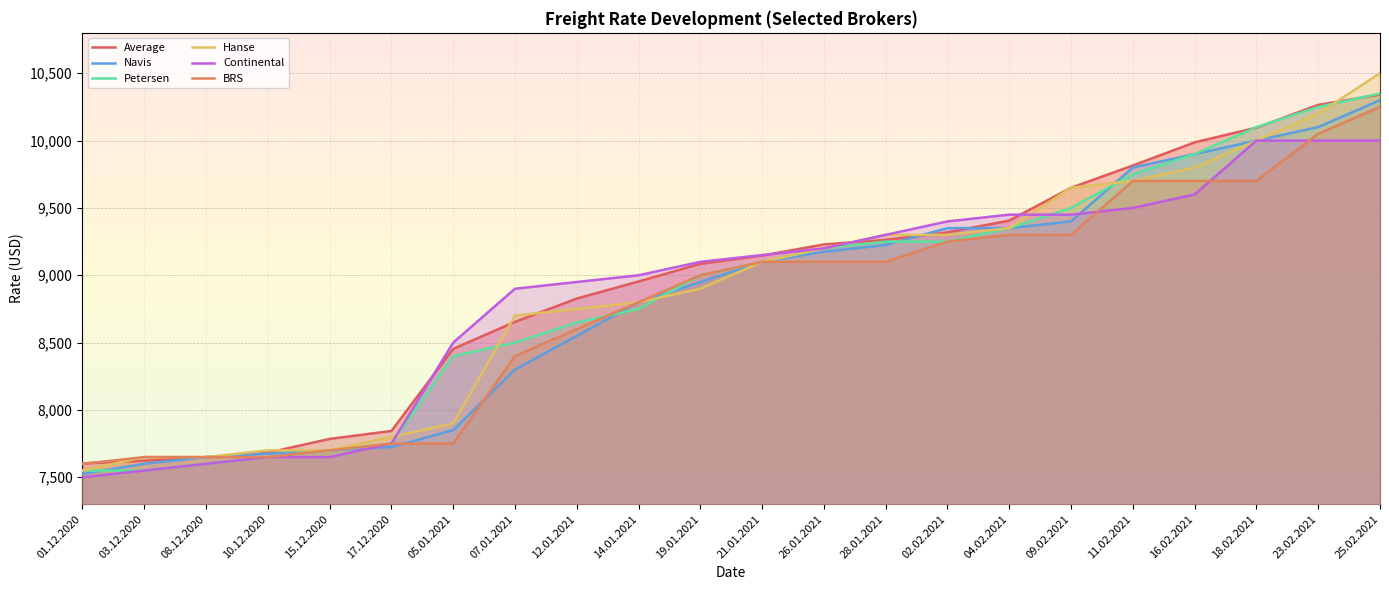

Which series has the largest total across all categories?

Average